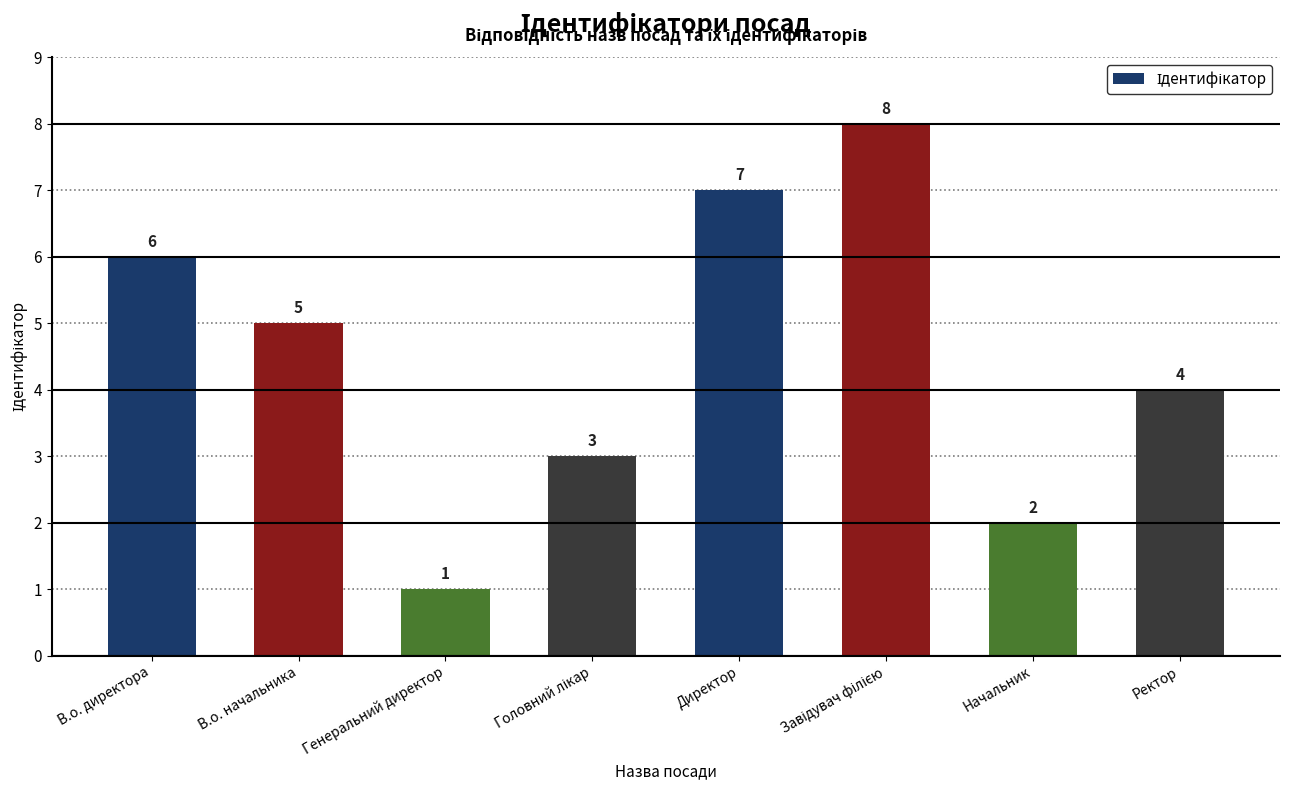

Reading left to right, what are all the values shown in this chart?

6	5	1	3	7	8	2	4